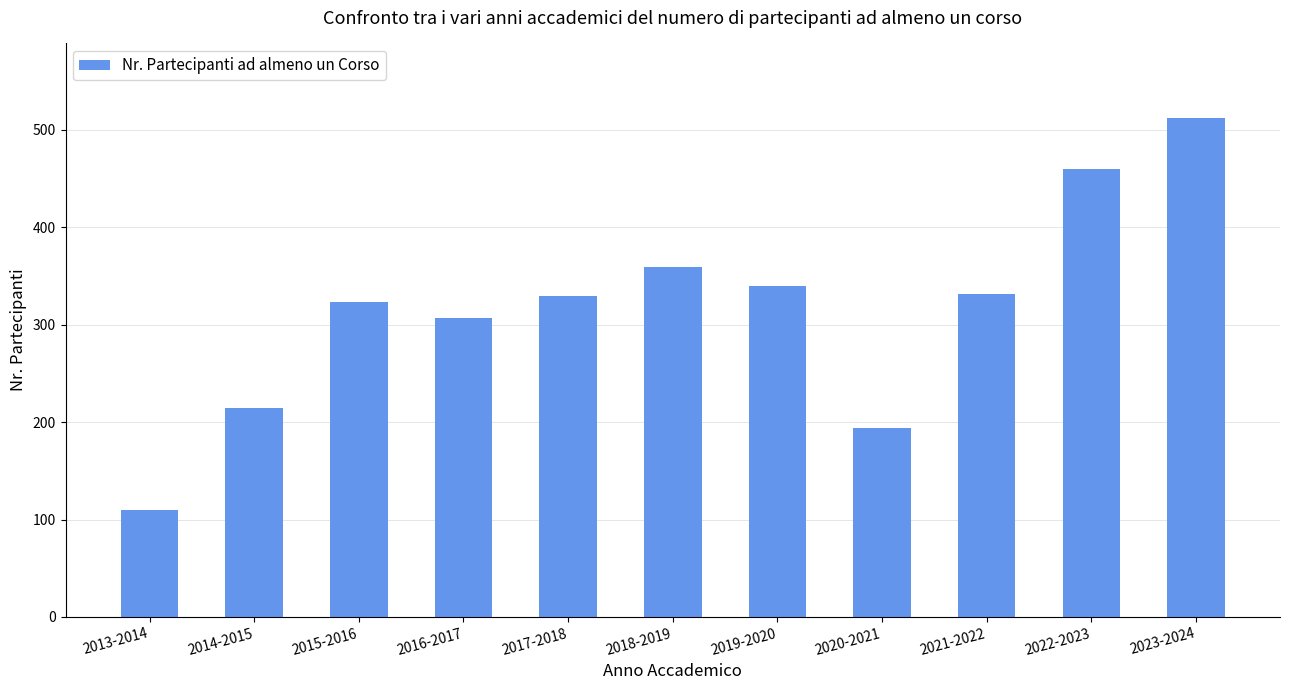

Reading left to right, list all the values displayed in this chart.

110	214	323	307	329	359	340	194	332	460	512